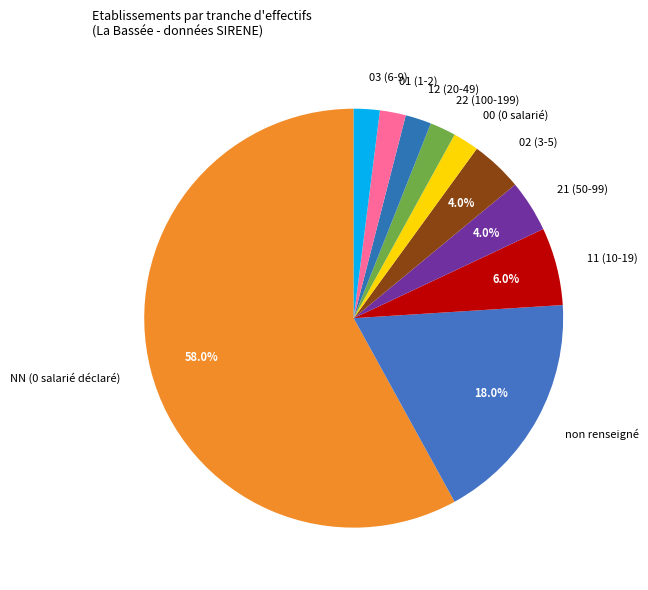

Approximately how many times larger is the value at 12 (20-49) compared to 01 (1-2)?

1.0